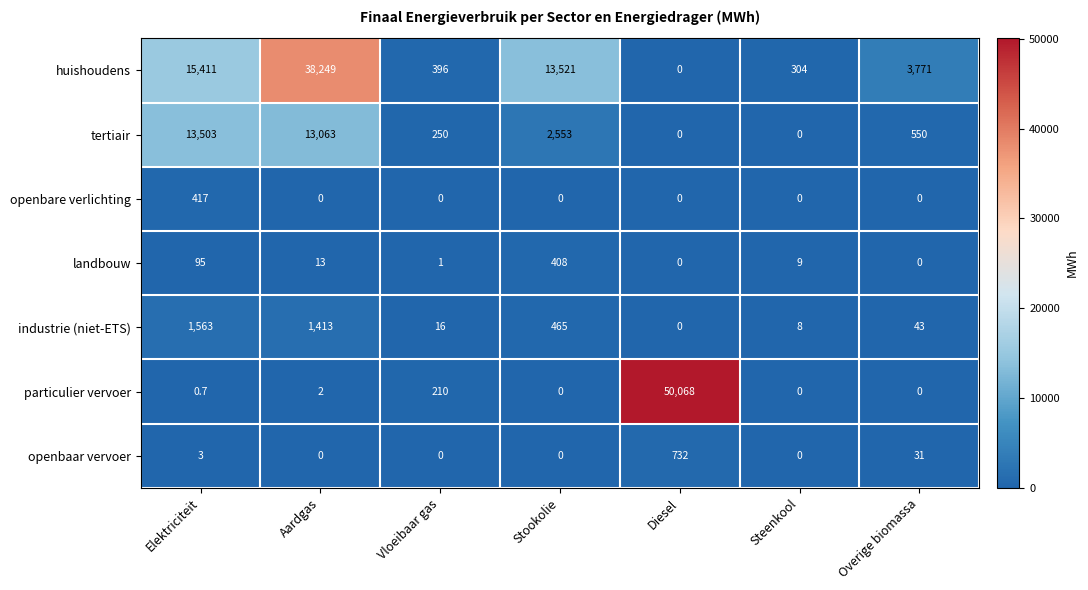

At Elektriciteit, list the series in order from smallest to largest.

particulier vervoer, openbaar vervoer, landbouw, openbare verlichting, industrie (niet-ETS), tertiair, huishoudens